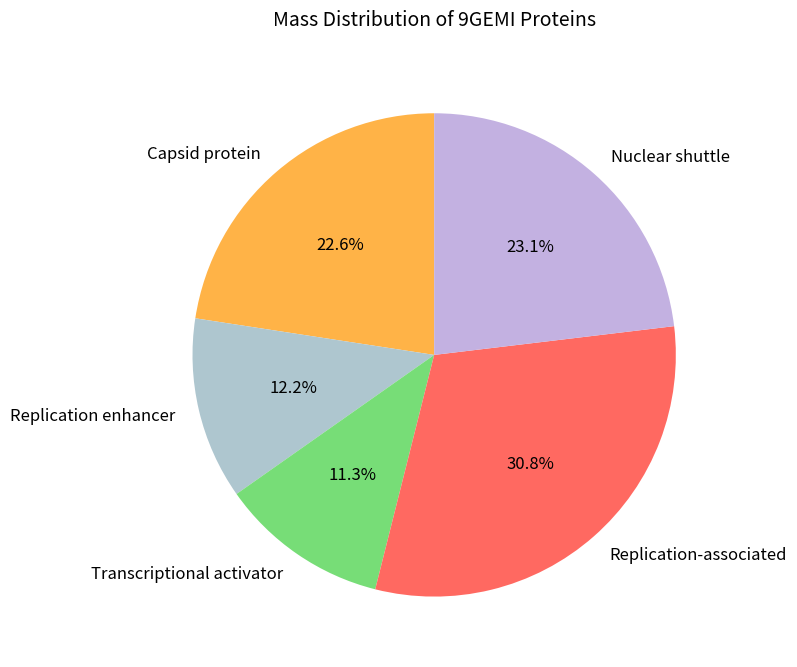

To the nearest percent, what is the average slice percentage?

20%